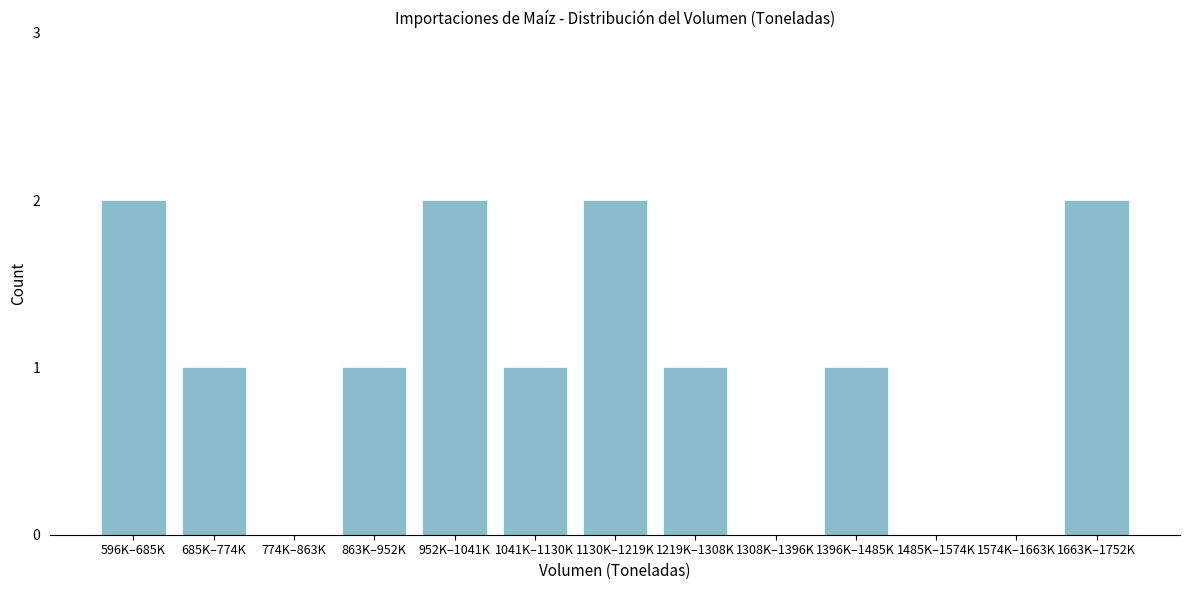

Reading right to left, what are all the values shown in this chart?

1663K–1752K=2	1574K–1663K=0	1485K–1574K=0	1396K–1485K=1	1308K–1396K=0	1219K–1308K=1	1130K–1219K=2	1041K–1130K=1	952K–1041K=2	863K–952K=1	774K–863K=0	685K–774K=1	596K–685K=2